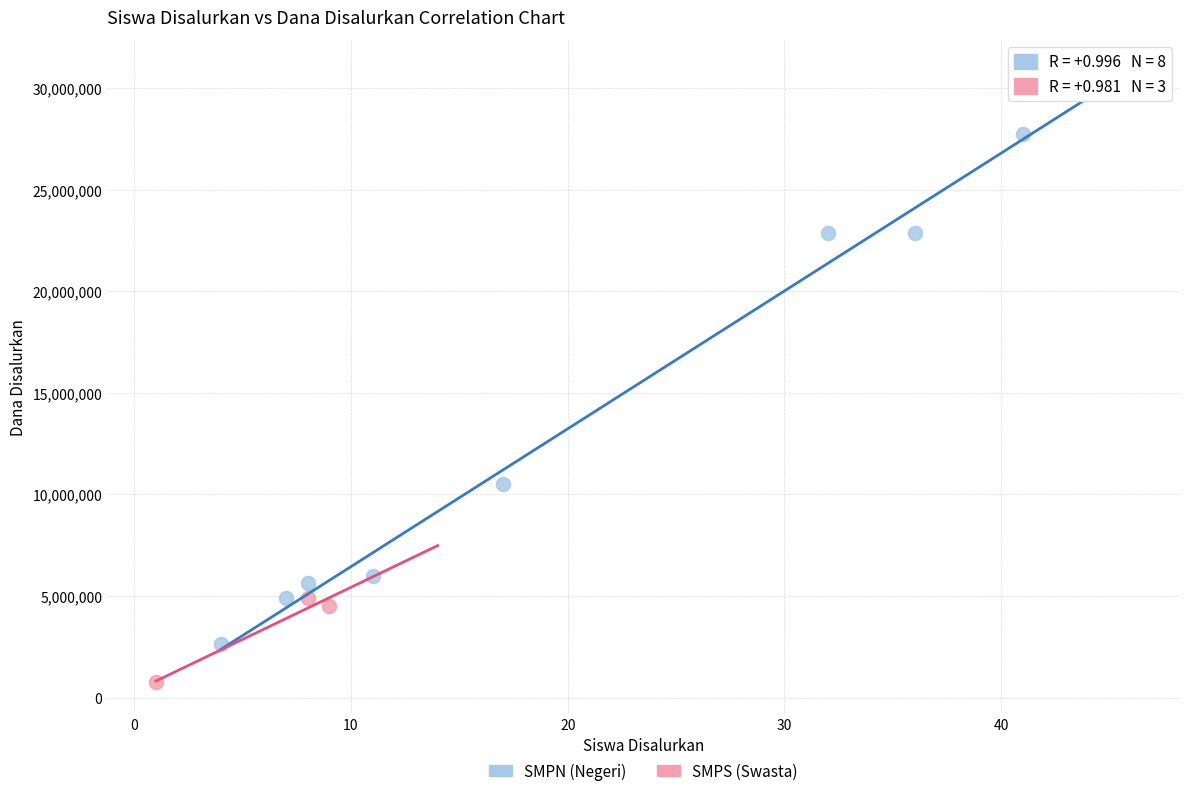

What are all the series names shown in the legend?

SMPN (Negeri), SMPS (Swasta)